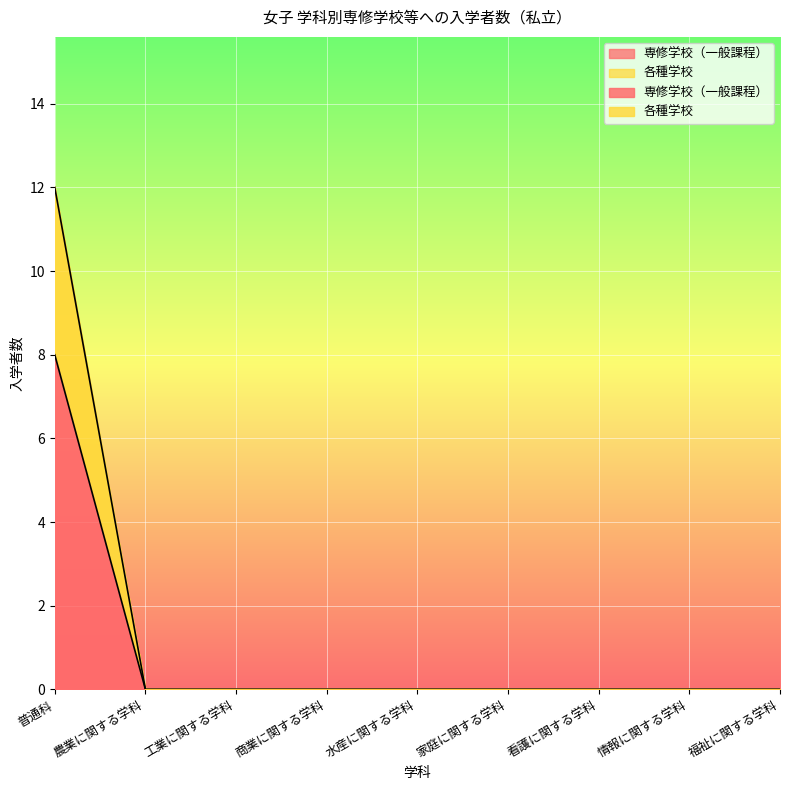

Reading left to right, transcribe all the data shown in this chart.

専修学校（一般課程）: 8	0	0	0	0	0	0	0	0
各種学校: 12	0	0	0	0	0	0	0	0